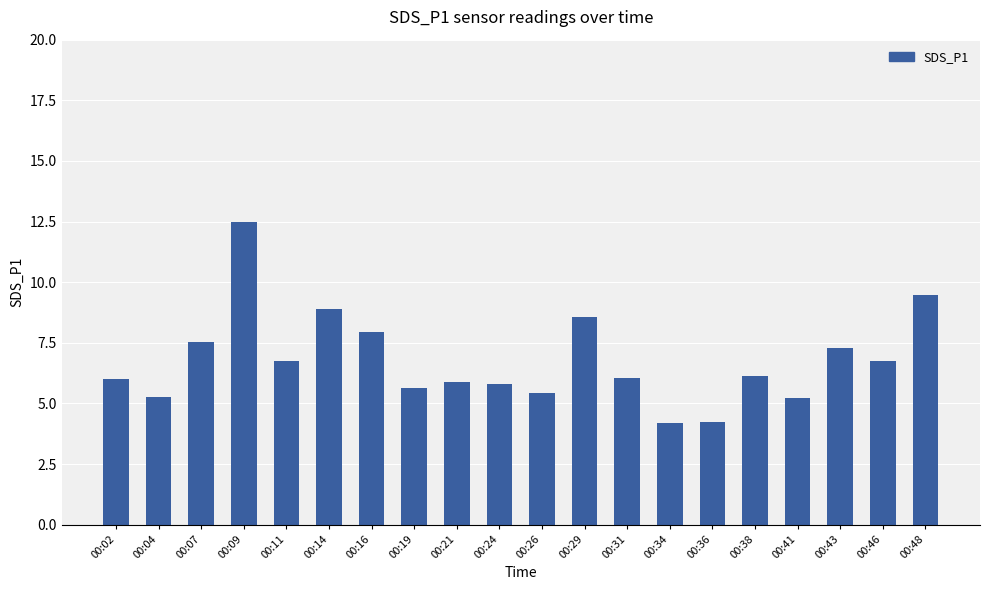

What is the change in value from 00:09 to 00:14?

-3.6